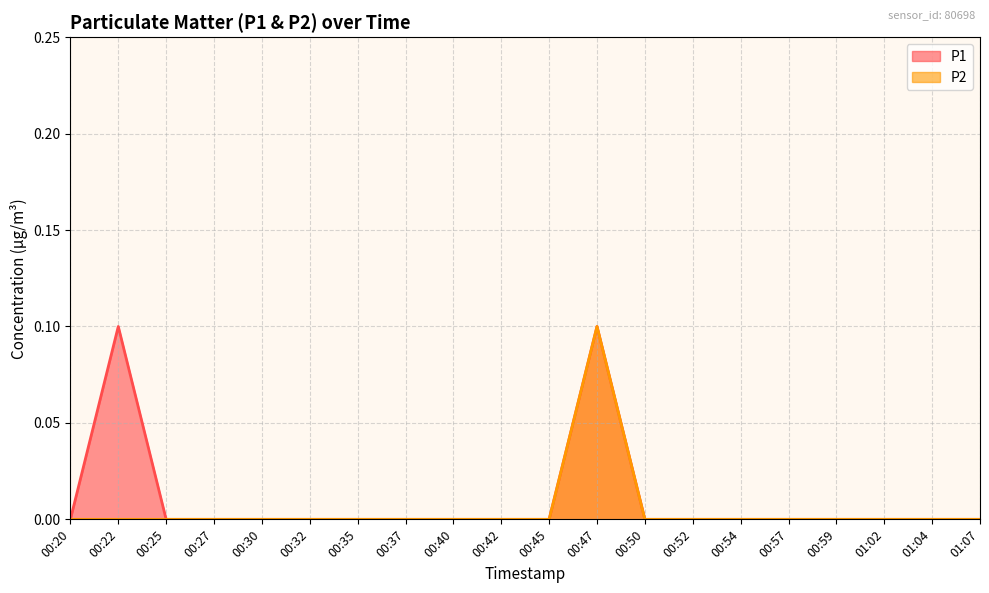

The P1 series shows 0.1 at 00:59. True or false?

False